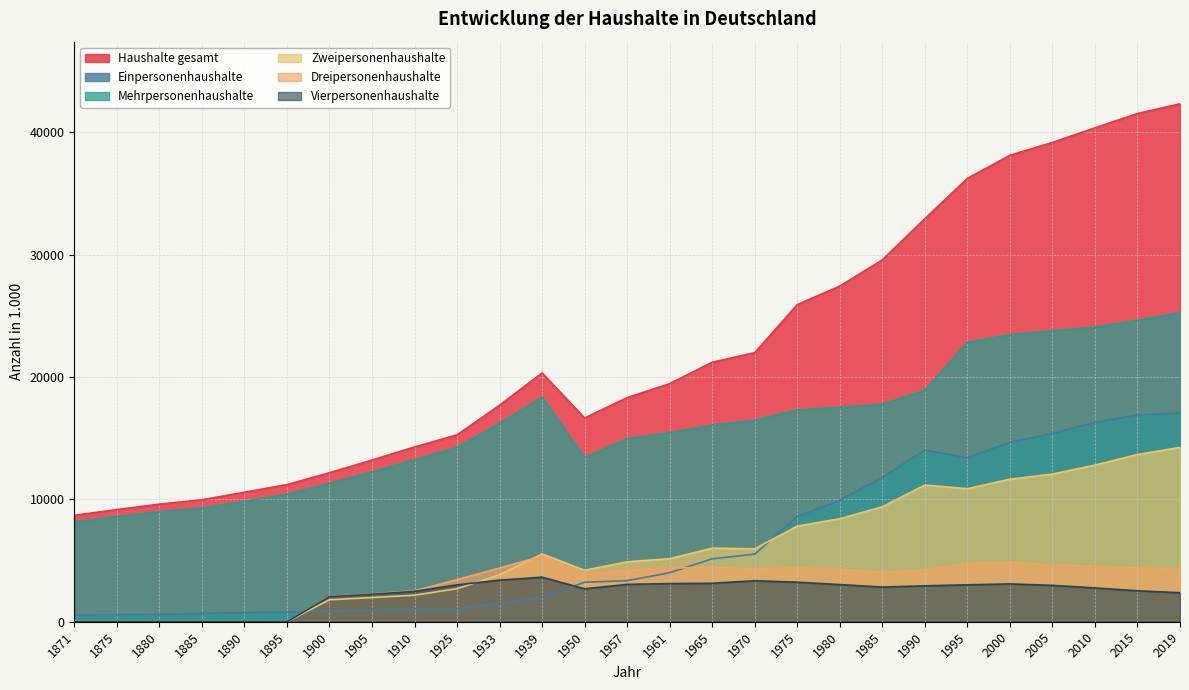

What is the difference between the Mehrpersonenhaushalte values at 2000 and 1957?

8494